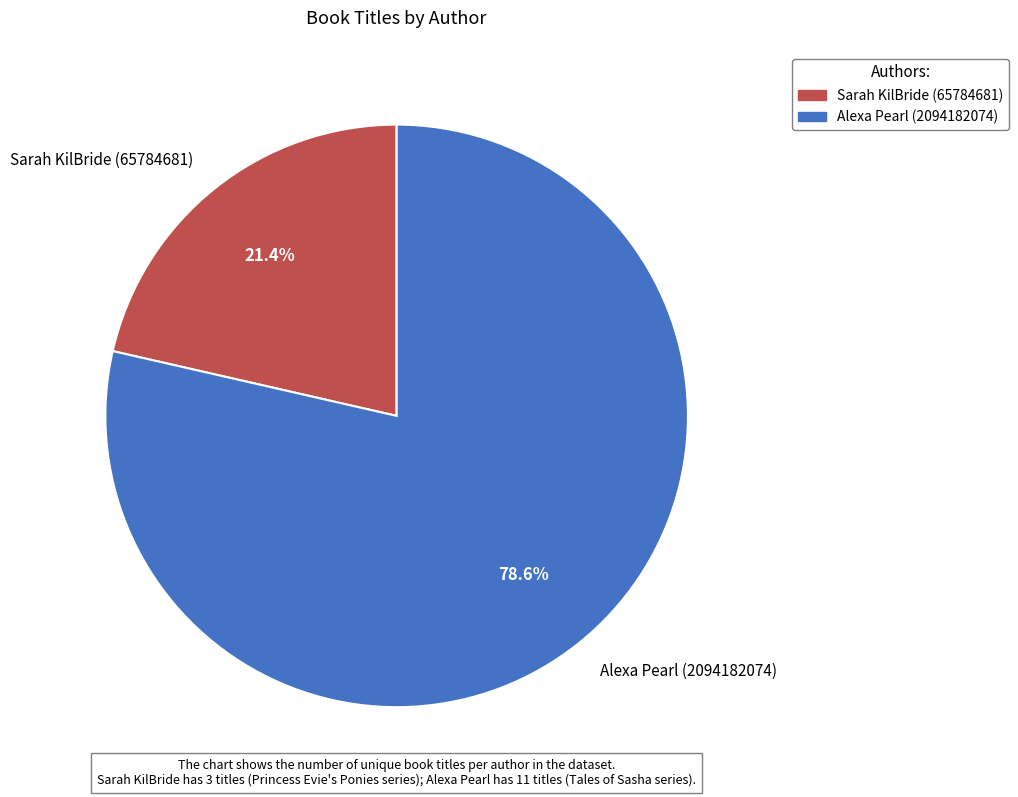

True or false: Sarah KilBride (65784681) accounts for 21% of the total.

True